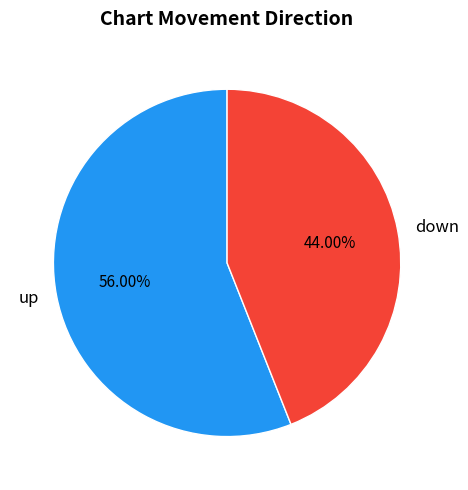

What portion of the pie excludes up?

44.0%